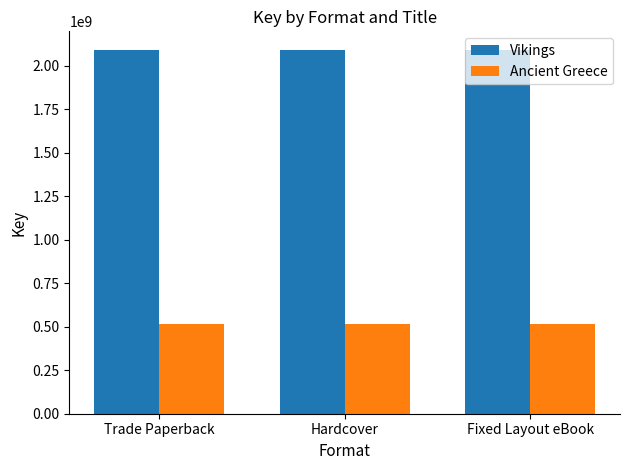

What is the label of the 1st bar from the left?

Trade Paperback